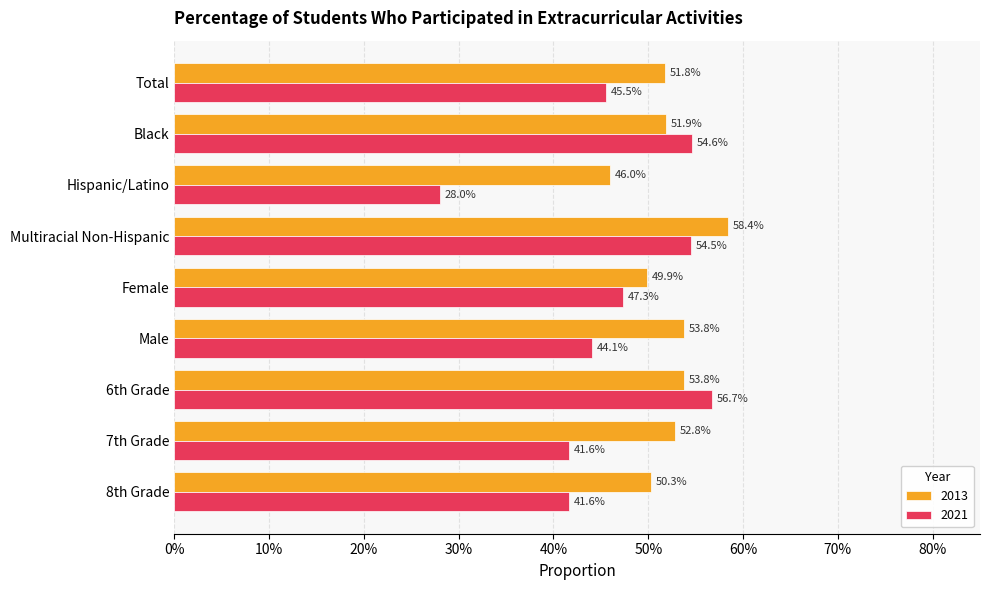

Which has a higher value, 7th Grade or 6th Grade?

6th Grade